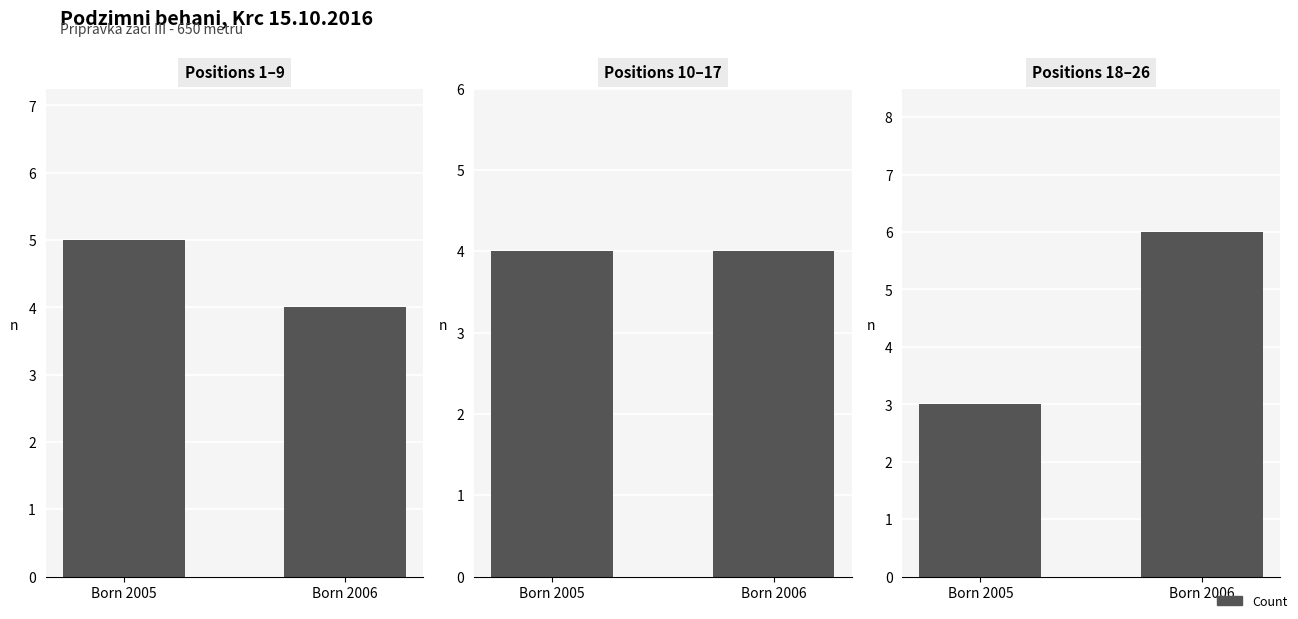

List the labels in order of value, smallest first.

Born 2005, Born 2006